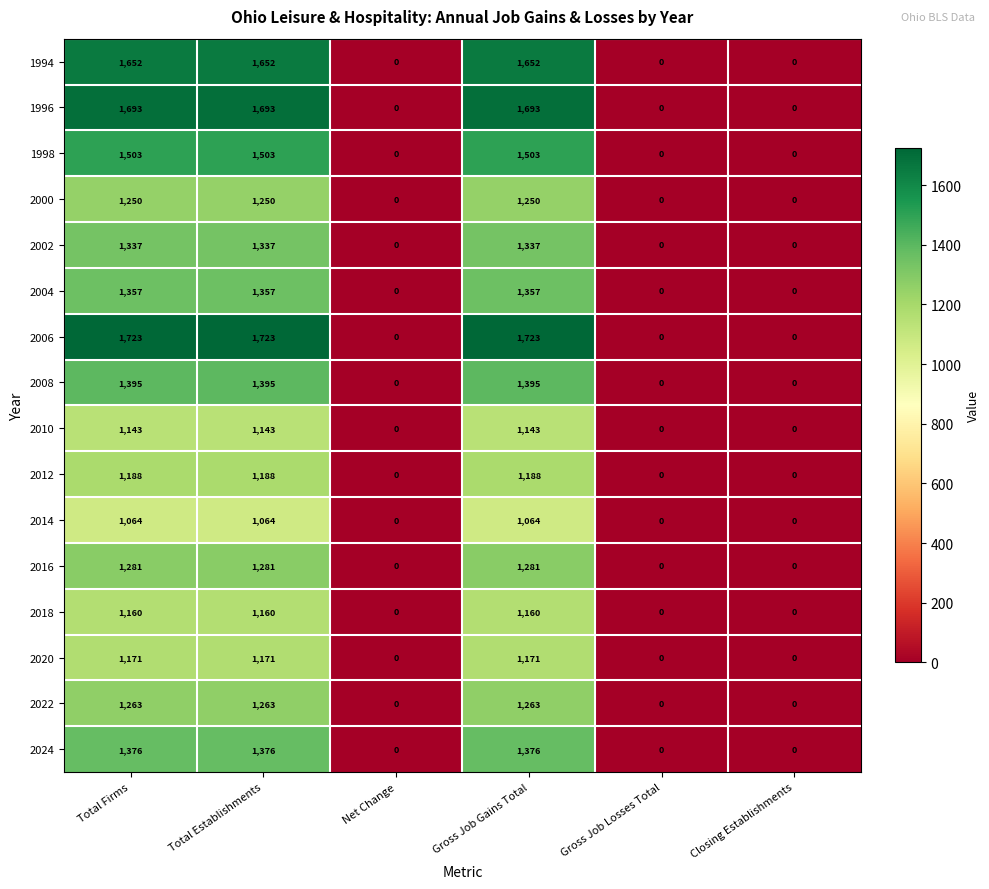

Count the number of data series in this chart.

16